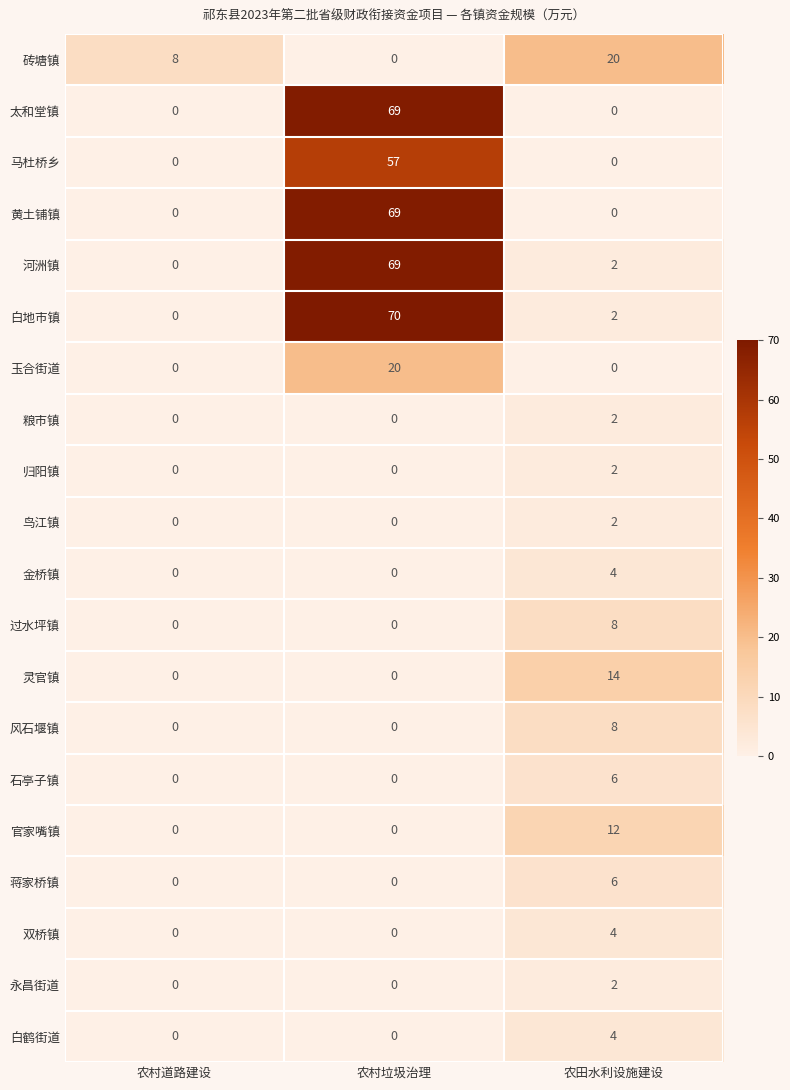

Which series has the largest total across all categories?

白地市镇